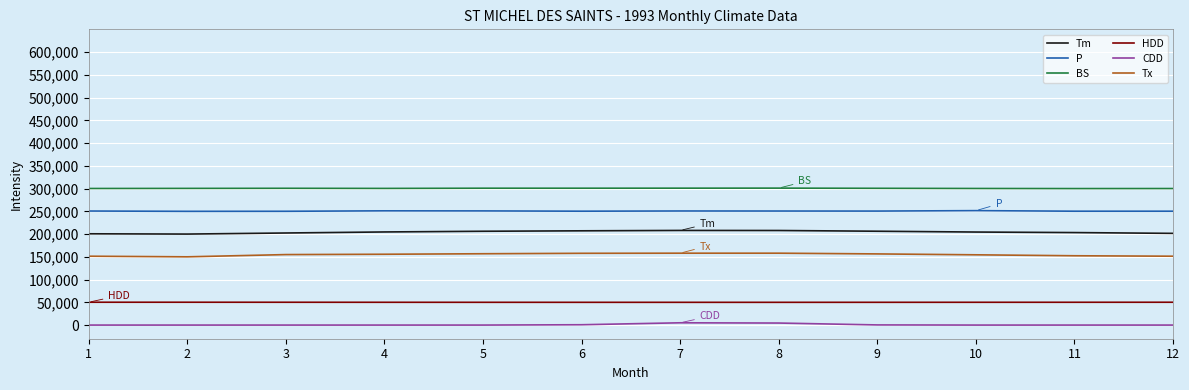

Where does the P series first go above 250640?

1